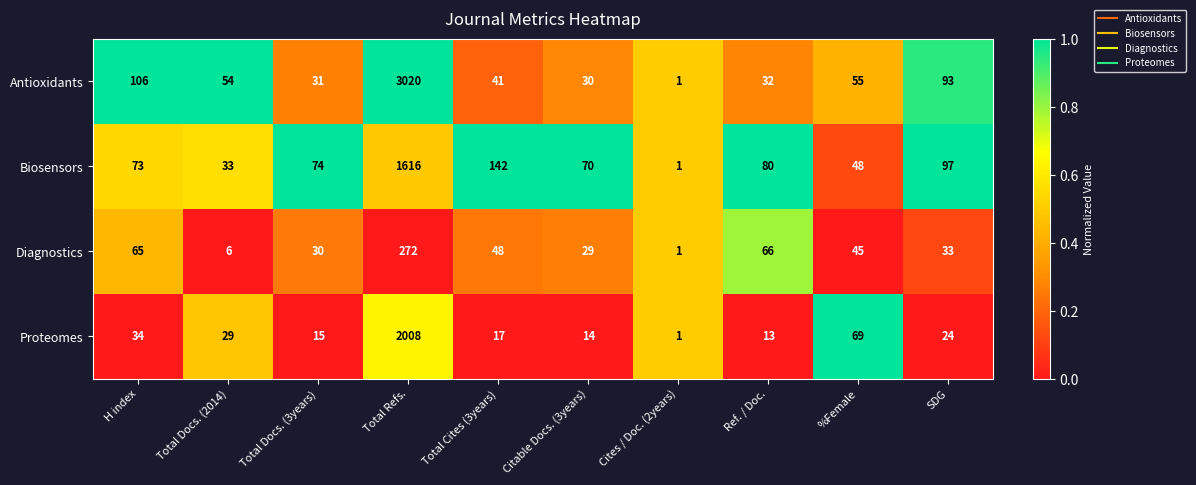

Read the Diagnostics value at Citable Docs. (3years).

29